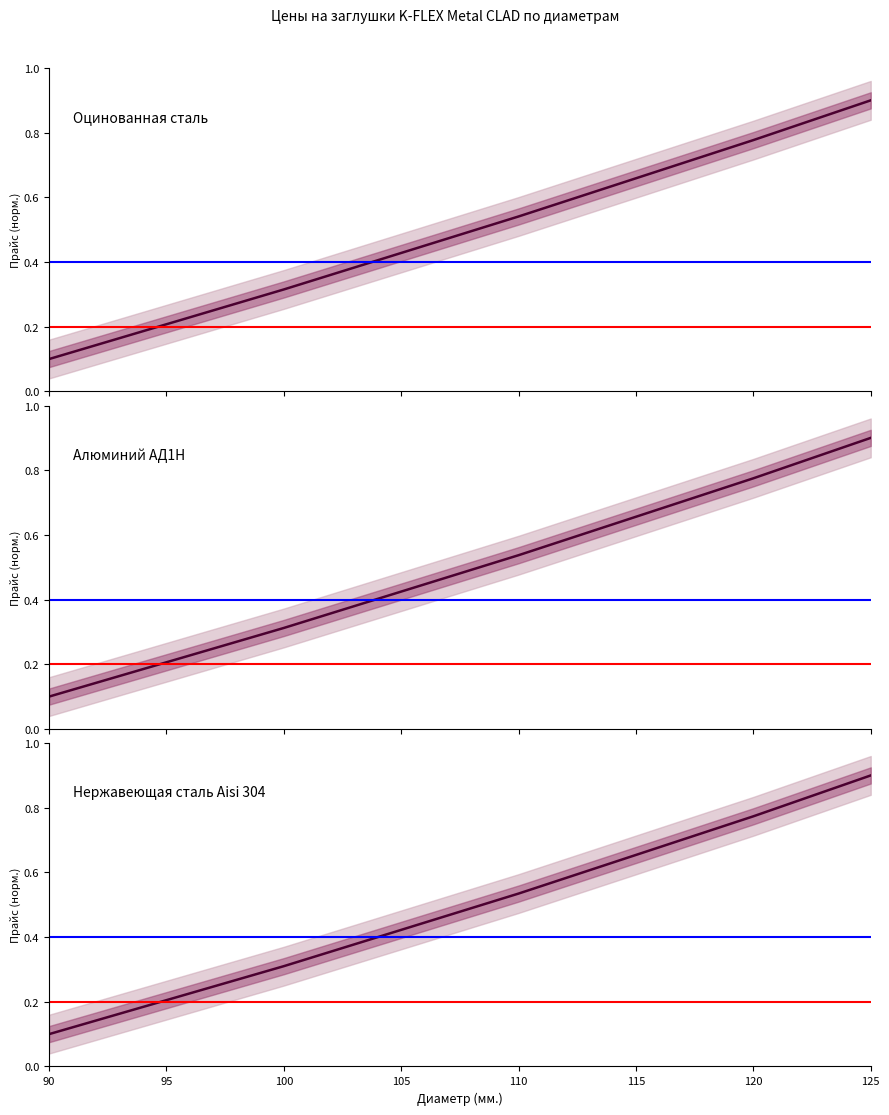

List the series in order of their overall mean, lowest first.

Нержавеющая сталь Aisi 304, Алюминий АД1Н, Оцинованная сталь